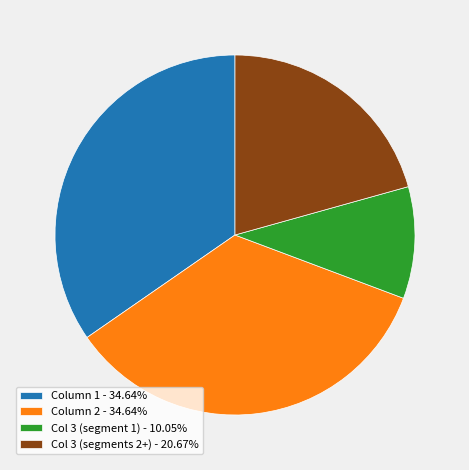

Does Col 3 (segments 2+) - 20.67% account for over 50% of the chart?

No